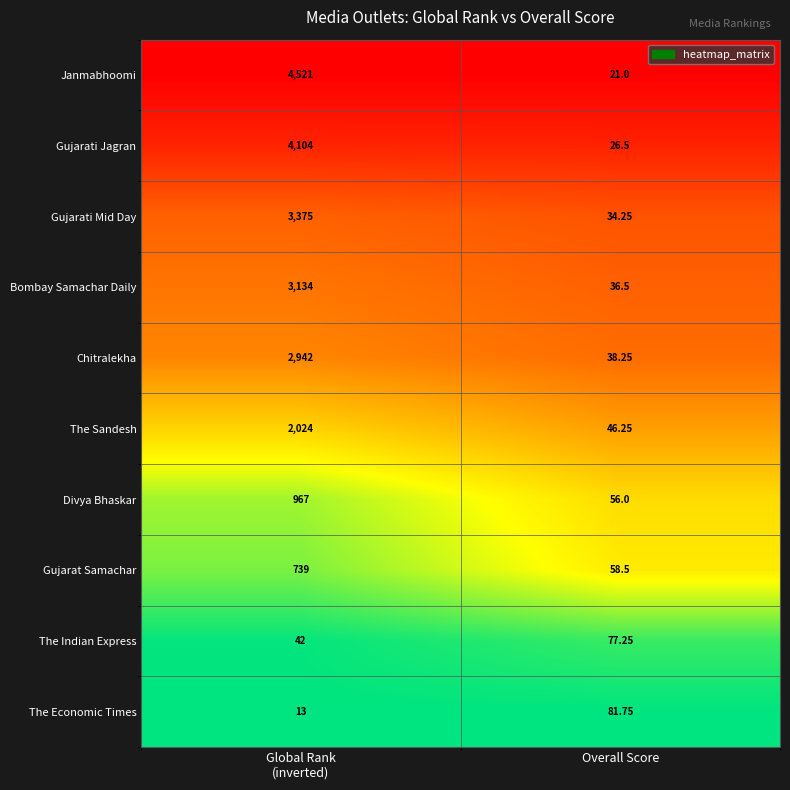

At which category is the sum across all series the highest?

Global Rank
(inverted)